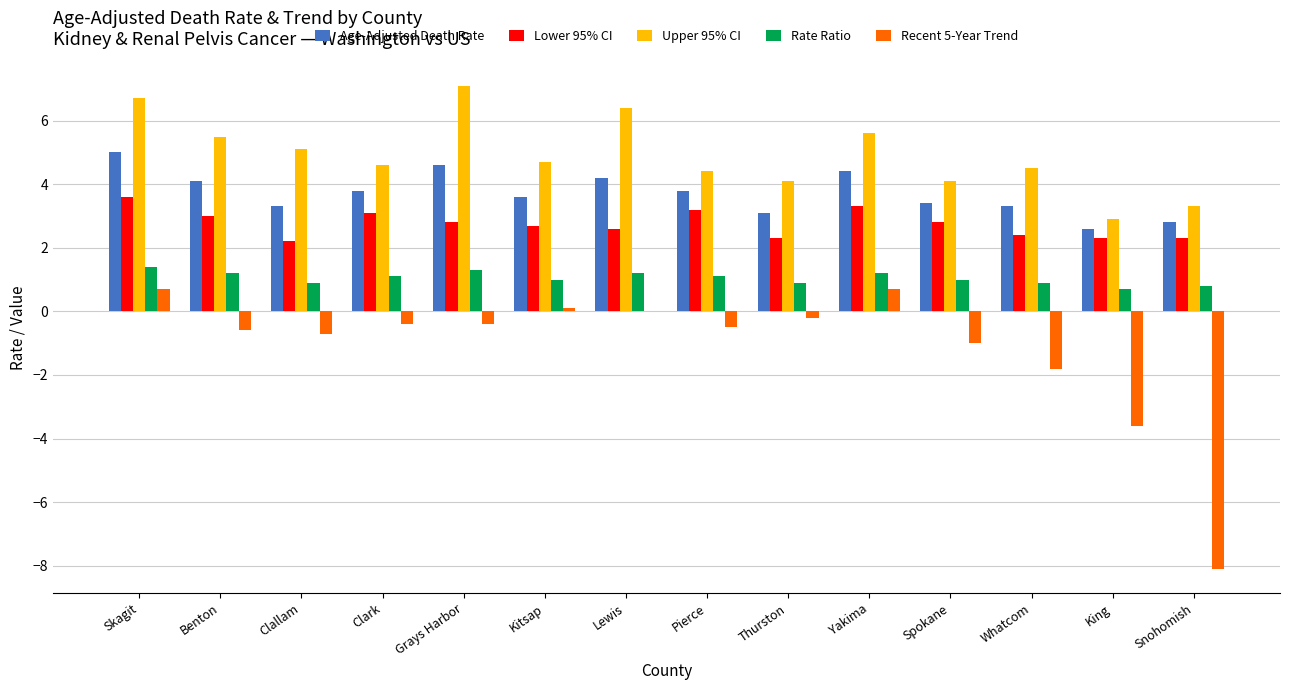

What is the sum of all Upper 95% CI values?

69.0